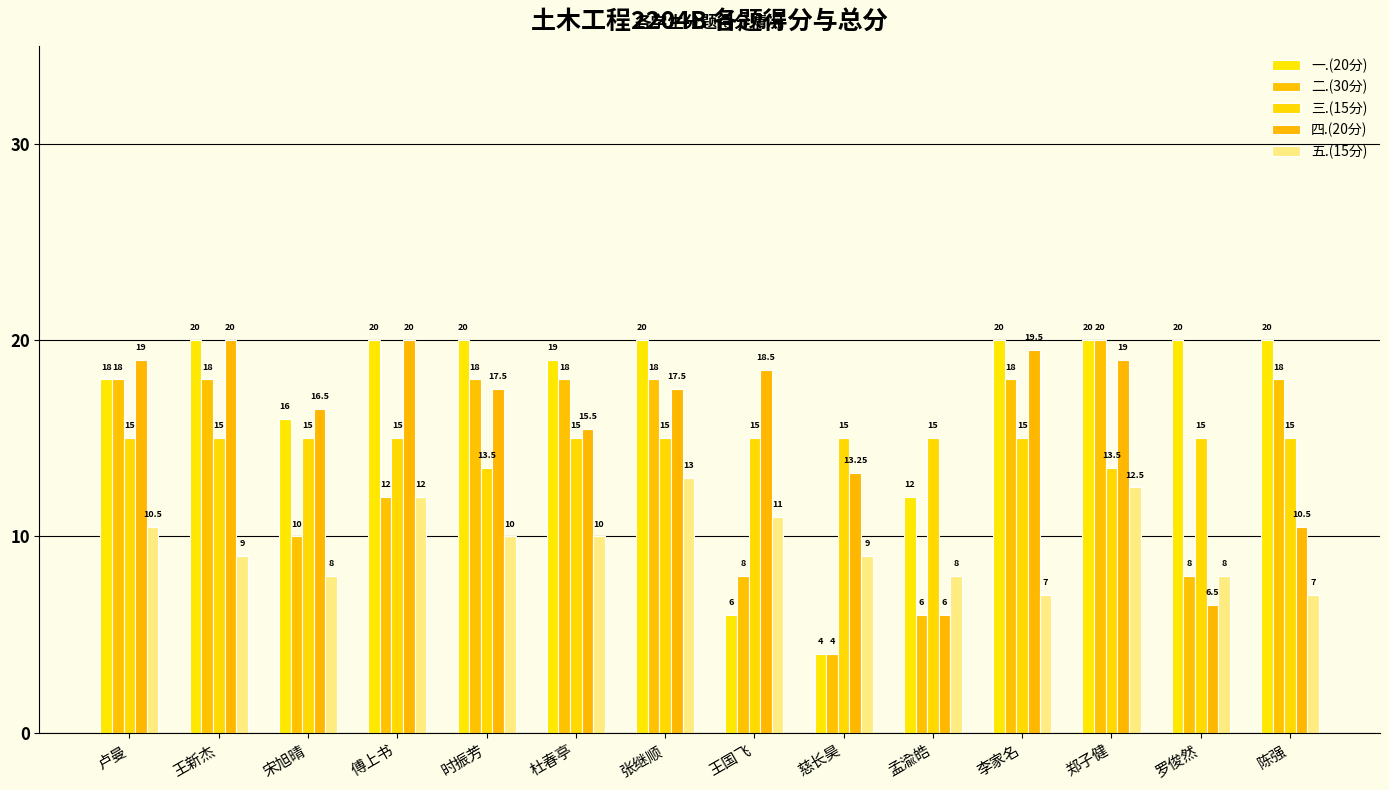

How many categories are shown in the chart?

14